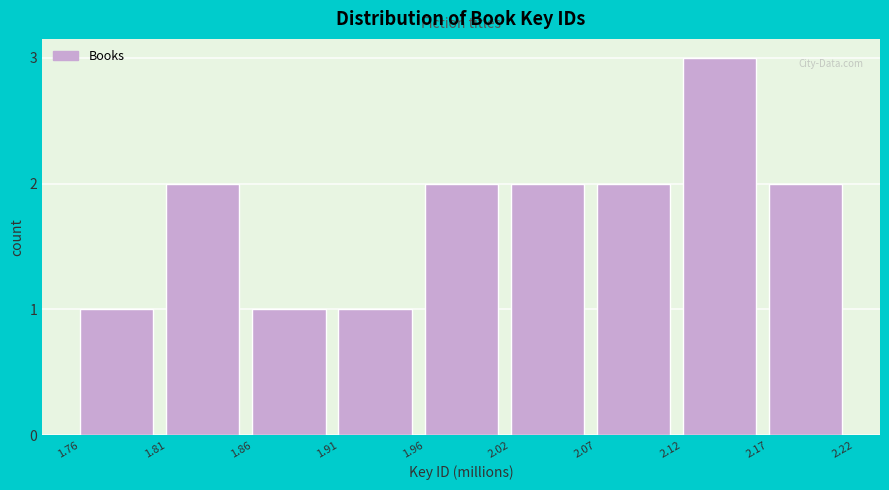

Reading right to left, extract all data points from this chart.

2.17=2	2.12=3	2.07=2	2.02=2	1.96=2	1.91=1	1.86=1	1.81=2	1.76=1